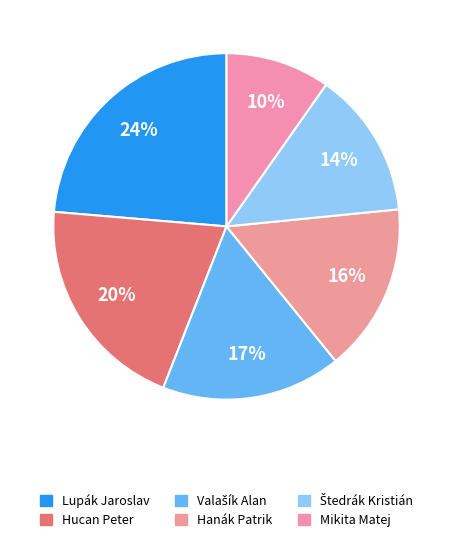

Is it true that Mikita Matej is 10% of the pie?

True